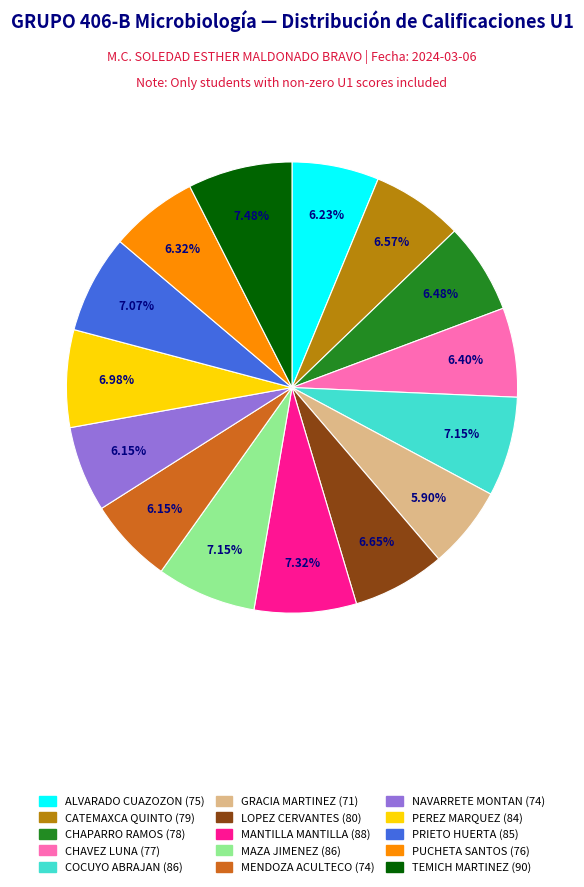

Is the sum of PEREZ MARQUEZ (84) and PRIETO HUERTA (85) greater than half?

No